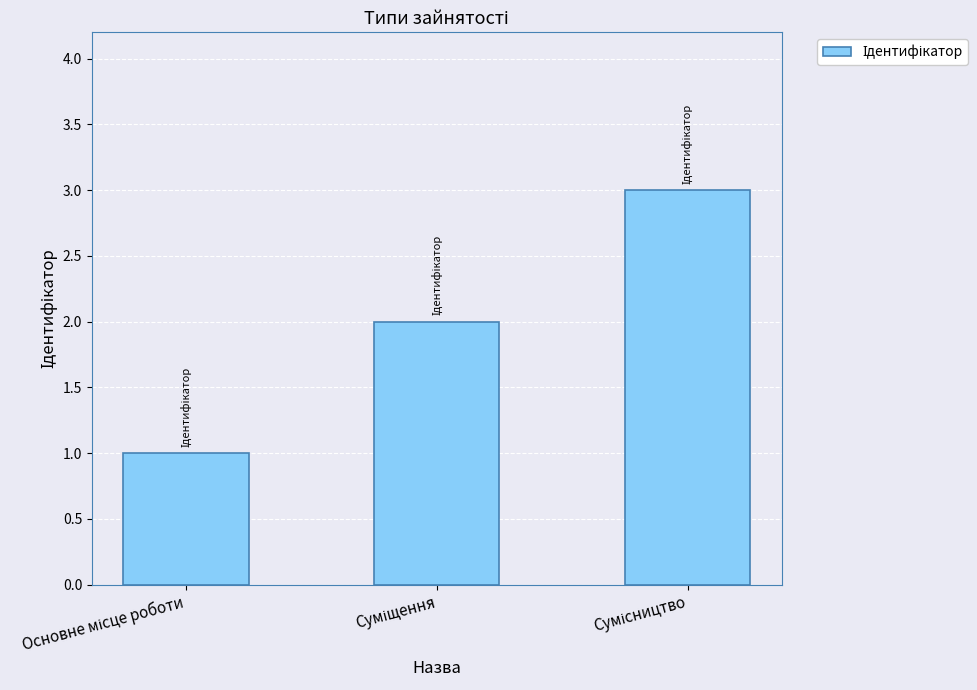

What is the greatest value displayed?

3